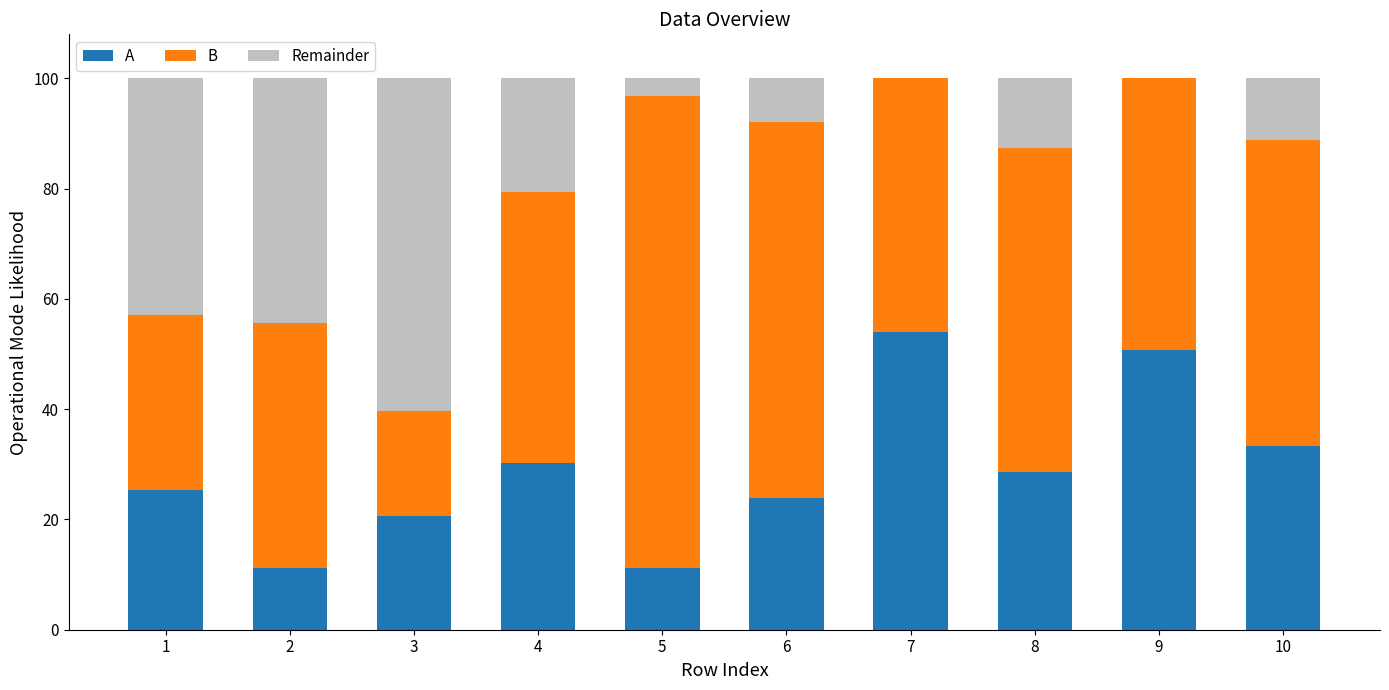

Reading right to left, what are the values for A?

10=33.3	9=50.8	8=28.6	7=54.0	6=23.8	5=11.1	4=30.2	3=20.6	2=11.1	1=25.4